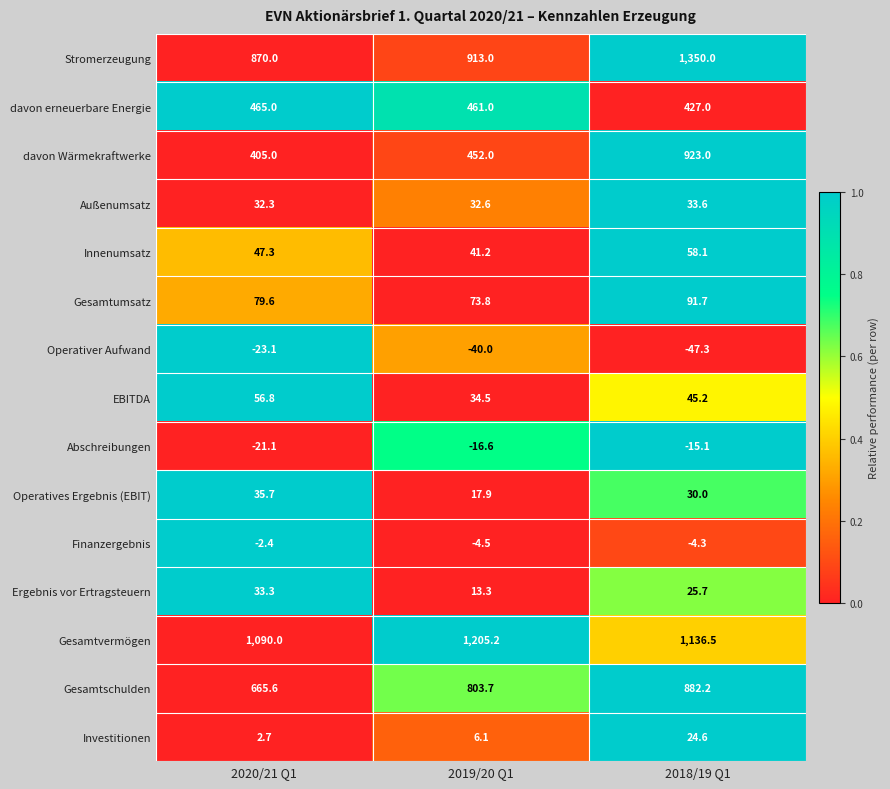

What is the average value of the EBITDA series?

45.5